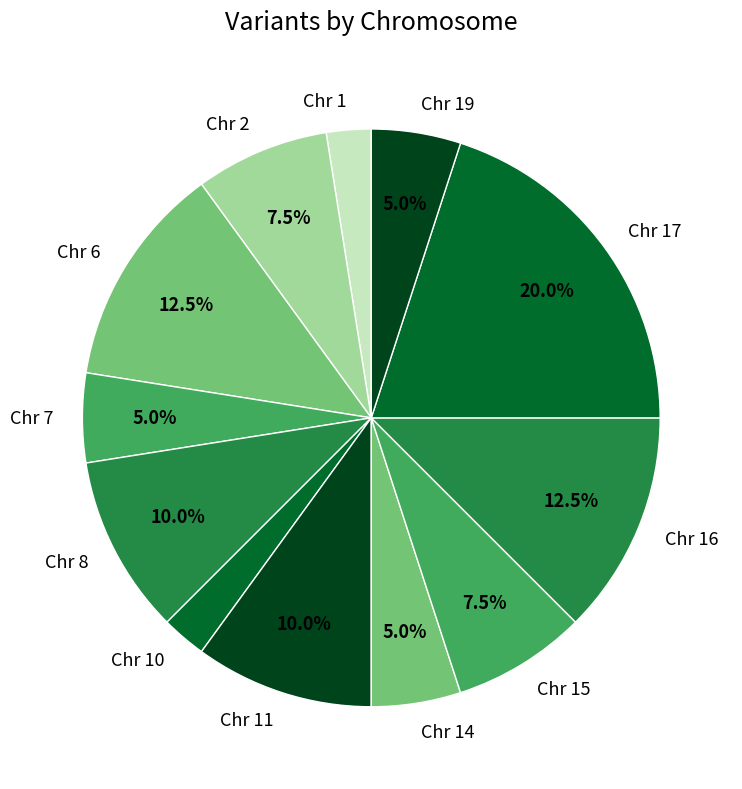

How many slices are in this pie chart?

12